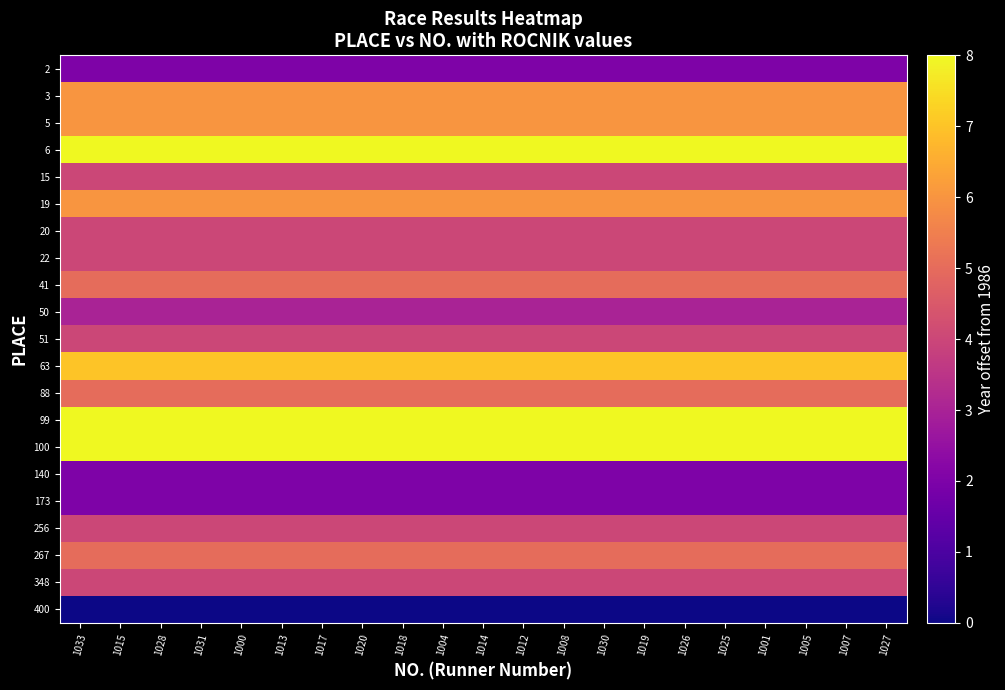

What is the difference between the highest and lowest values at 1033?

8